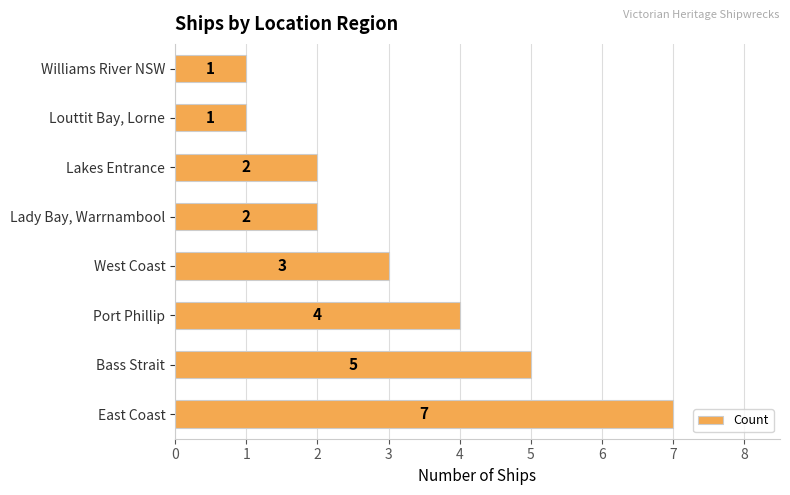

What is the difference between the maximum and minimum values?

6